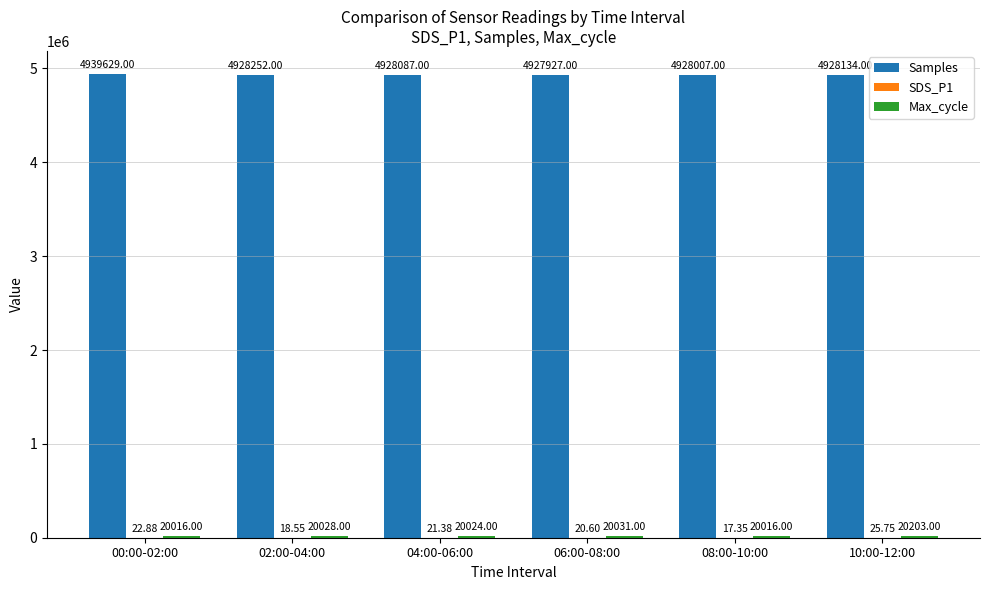

At which category is the sum across all series the highest?

00:00-02:00